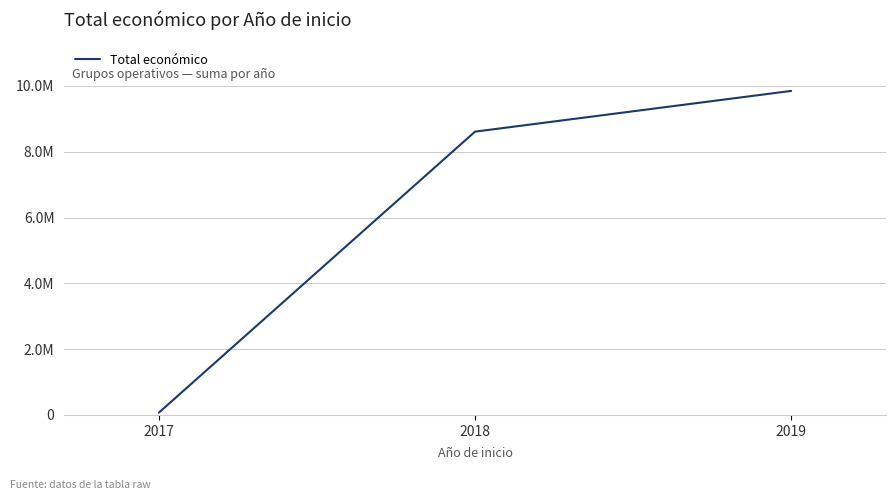

The value at 2019 is 9847932. True or false?

True